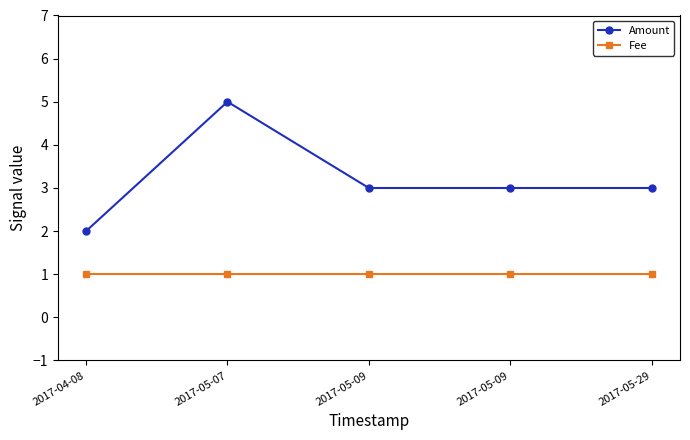

Which series has the largest range (max minus min)?

Amount